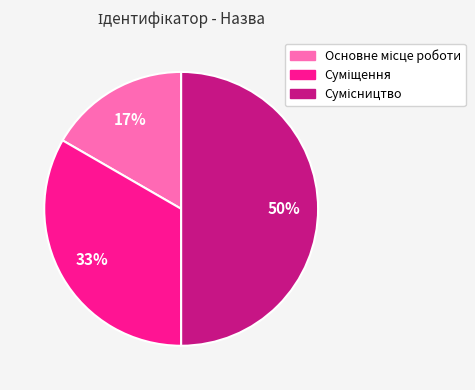

To the nearest percent, what is the average slice percentage?

33%